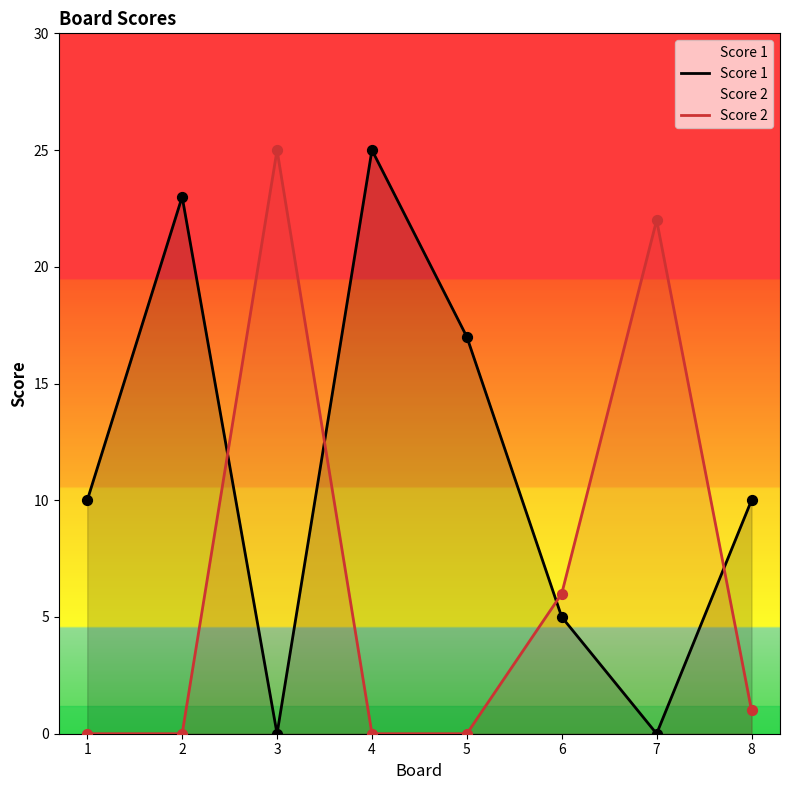

At which category is the sum across all series the highest?

3